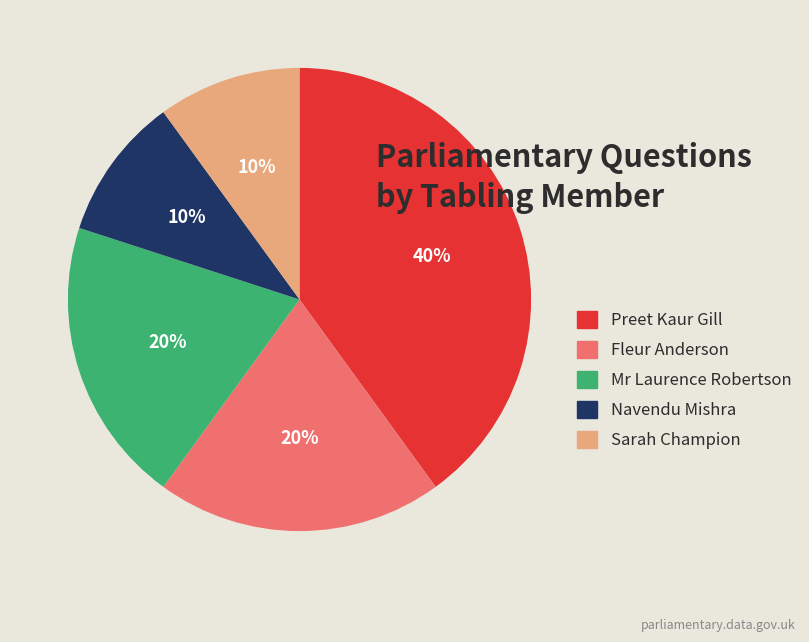

Does any single category account for the majority?

No